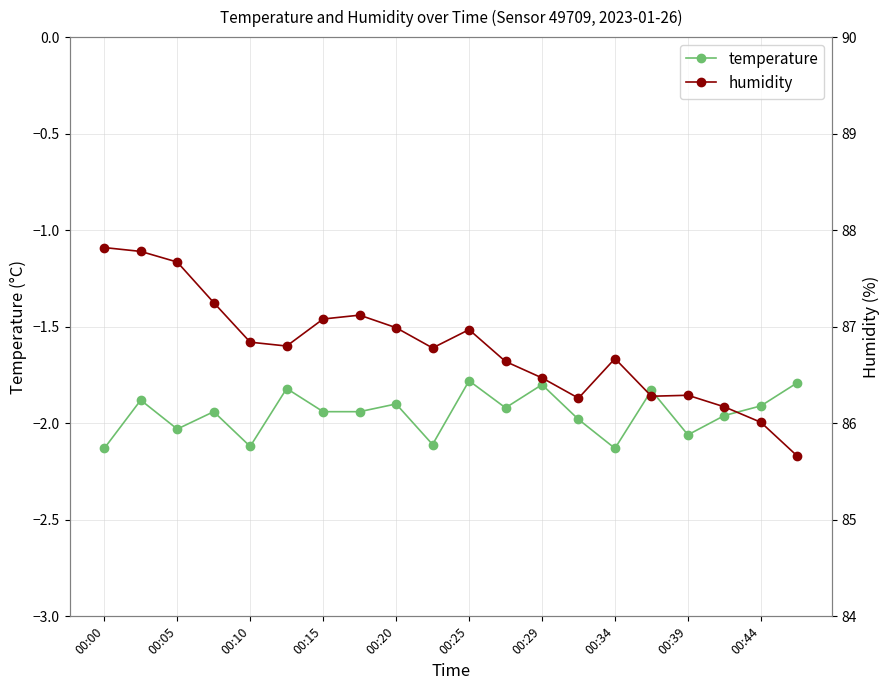

What is the difference between the maximum and second lowest values in the humidity series?

1.8